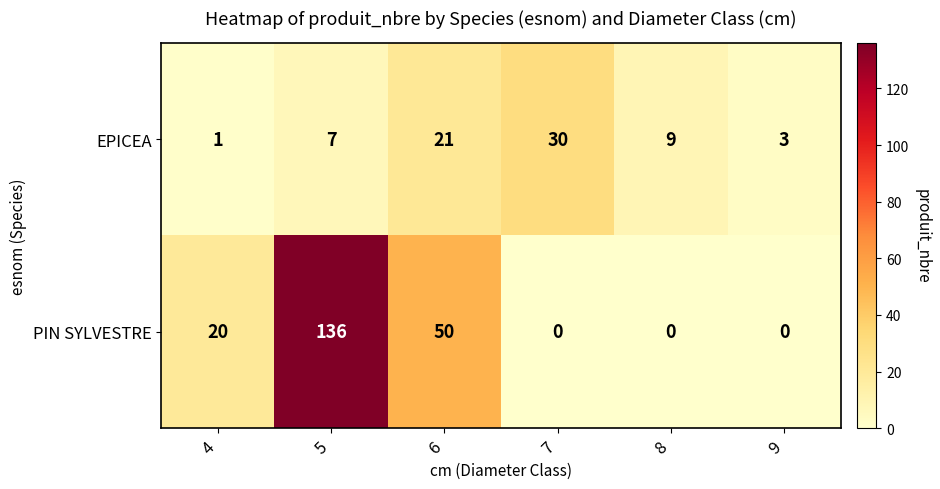

What value does the PIN SYLVESTRE series have at 4, to the nearest 5?

20